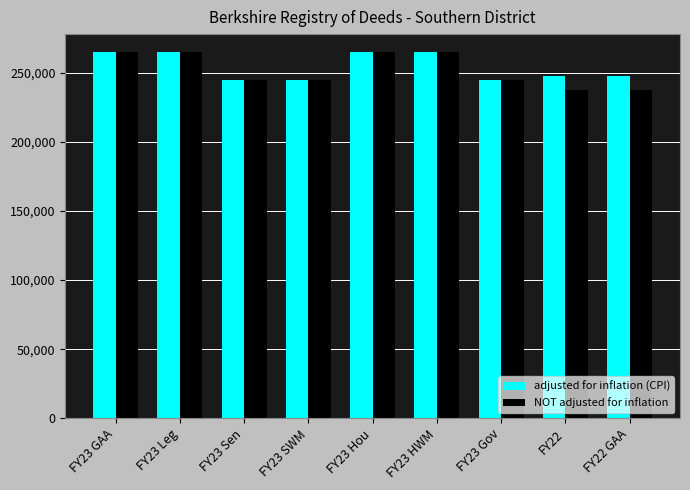

The value of adjusted for inflation (CPI) at FY23 Sen is 157070. True or false?

False